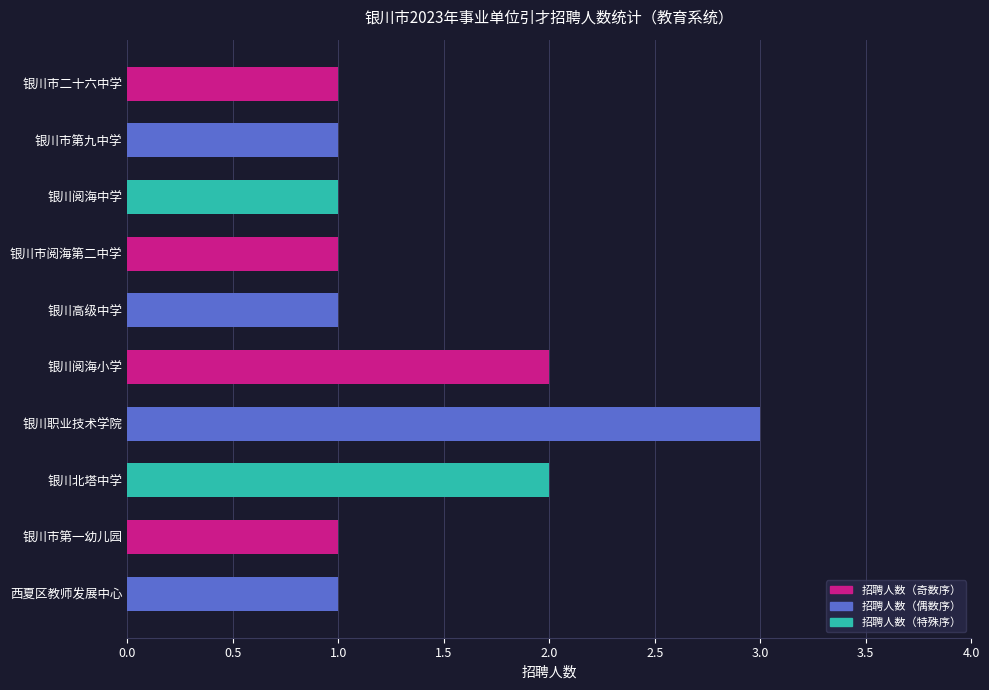

What is the smallest value displayed?

1